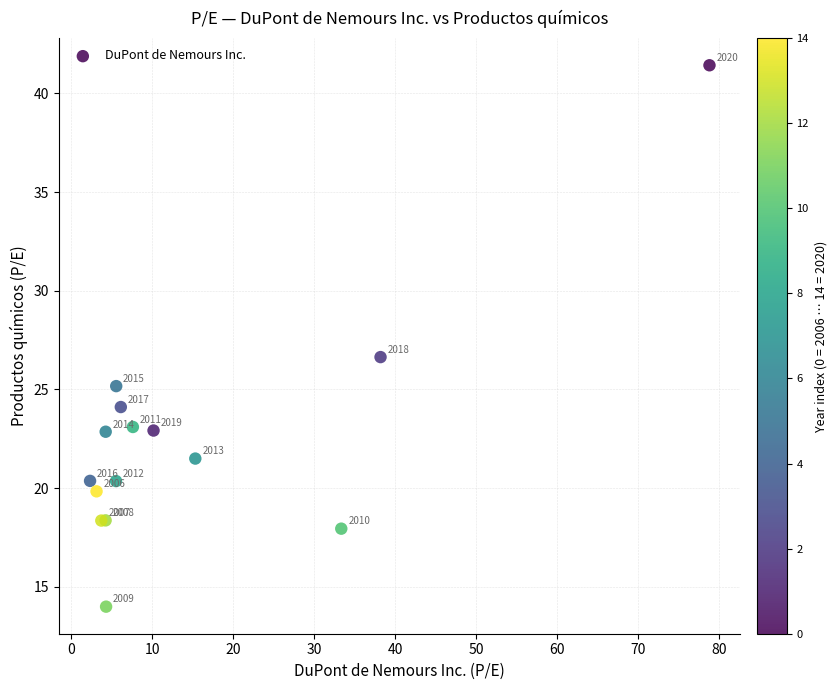

What Y value in the scatter plot is closest to 27?

26.6